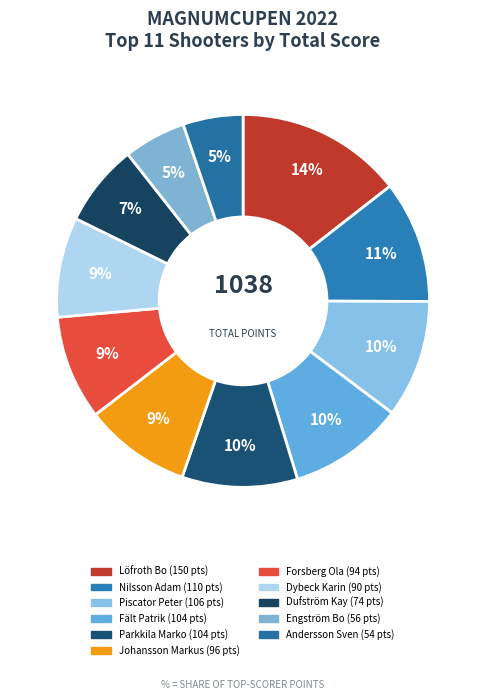

Count the number of slices in the pie.

11